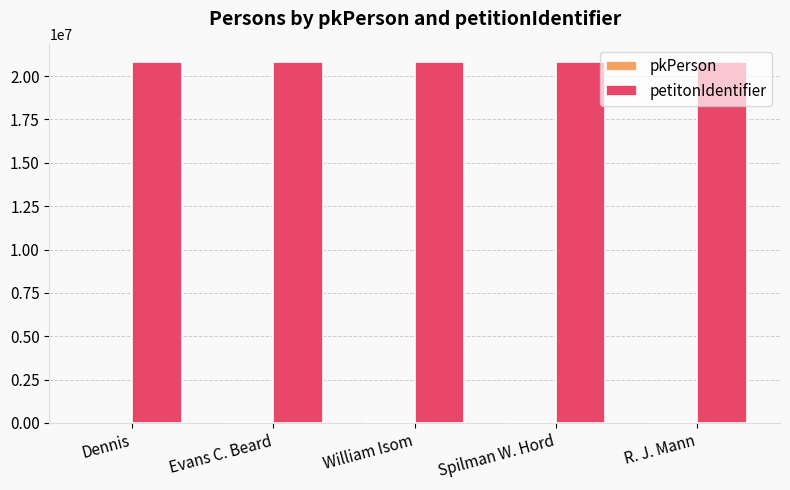

What is the maximum value for petitonIdentifier?

20784206